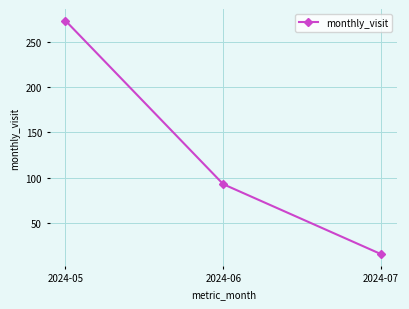

Is it true that the value at 2024-06 is 93?

True